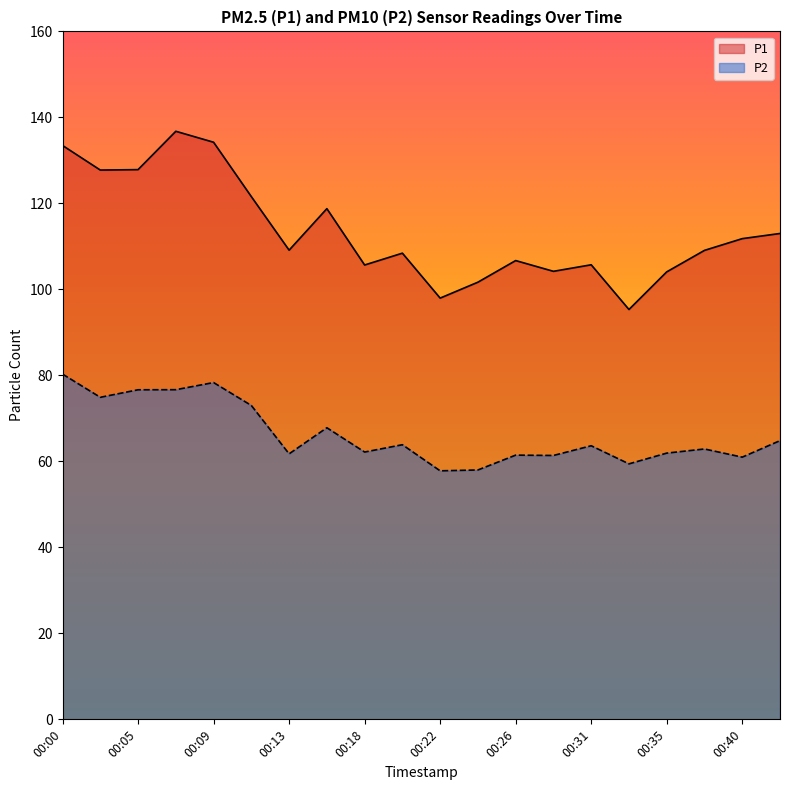

What is the highest value of the P2 series?

80.3